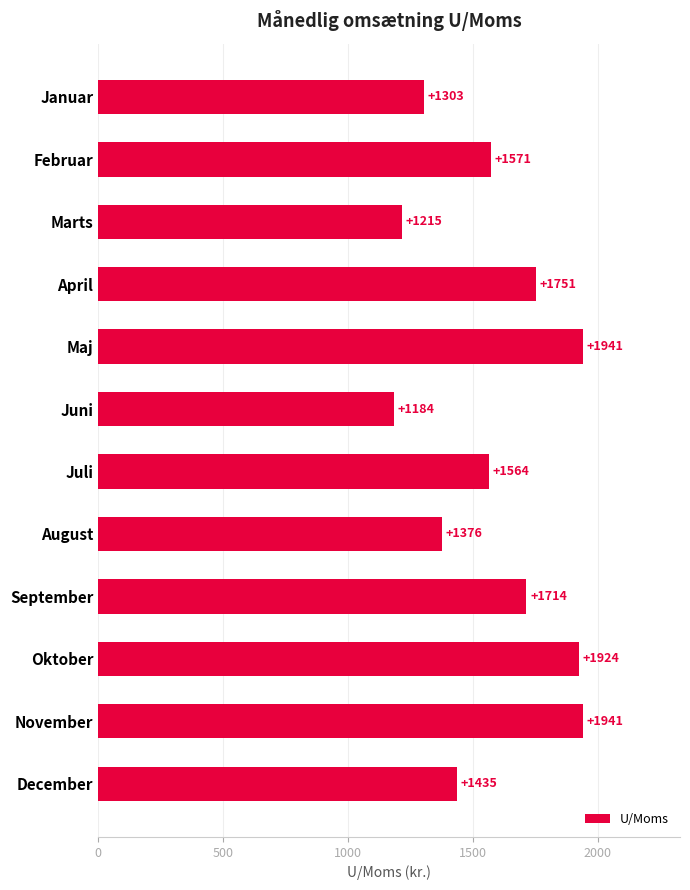

Reading top to bottom, list all the values displayed in this chart.

1303	1571	1215	1751	1941	1184	1564	1376	1714	1924	1941	1435